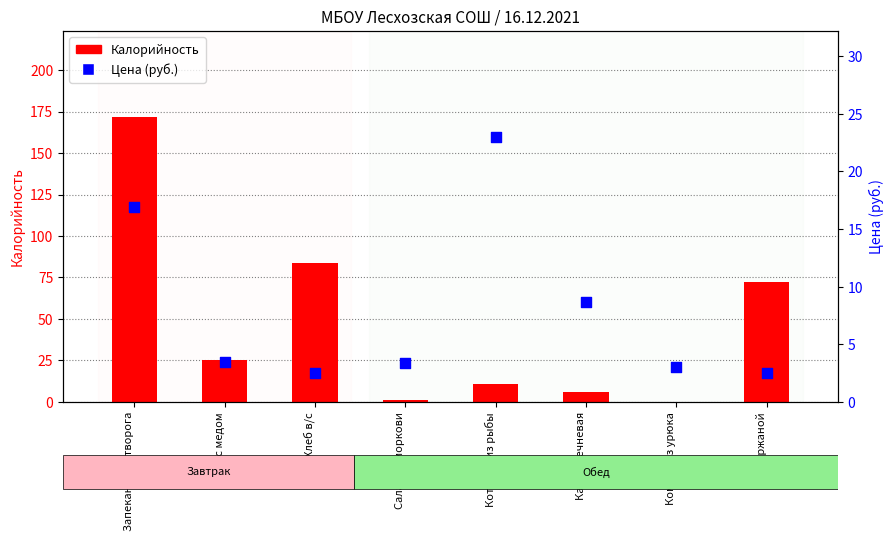

What are all the series names shown in the legend?

Калорийность, Цена (руб.)